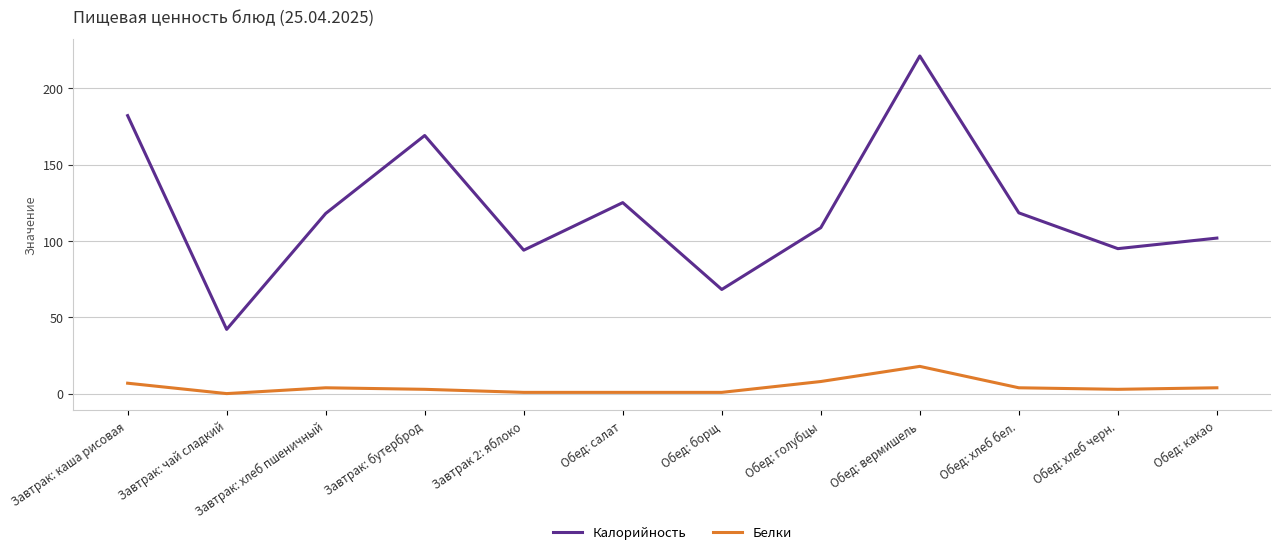

The value of Калорийность at Обед: хлеб бел. is 170.2. True or false?

False